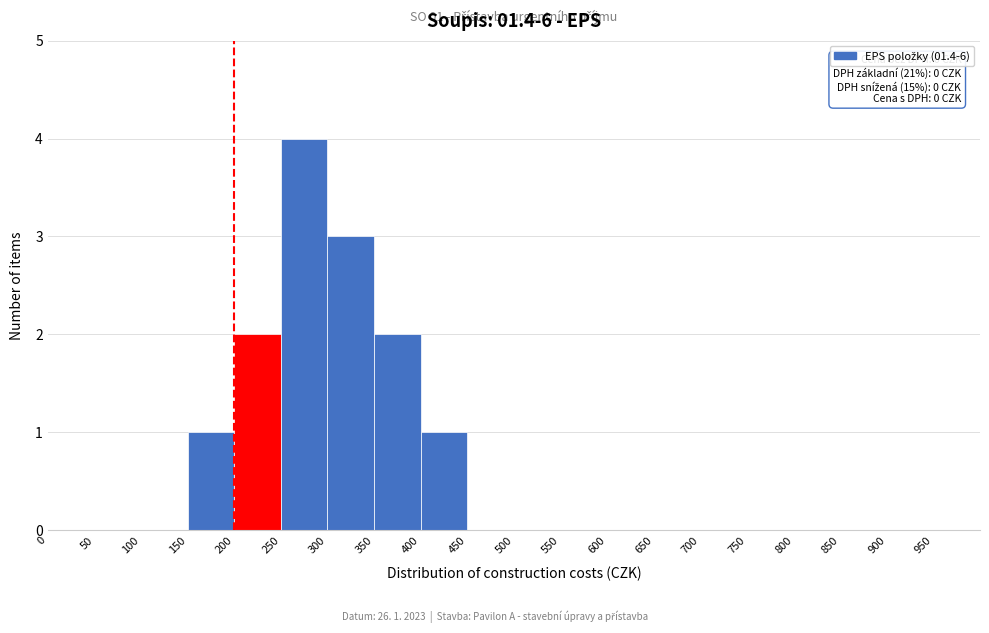

Over which range of the x-axis is the bar tallest?

250 to 300